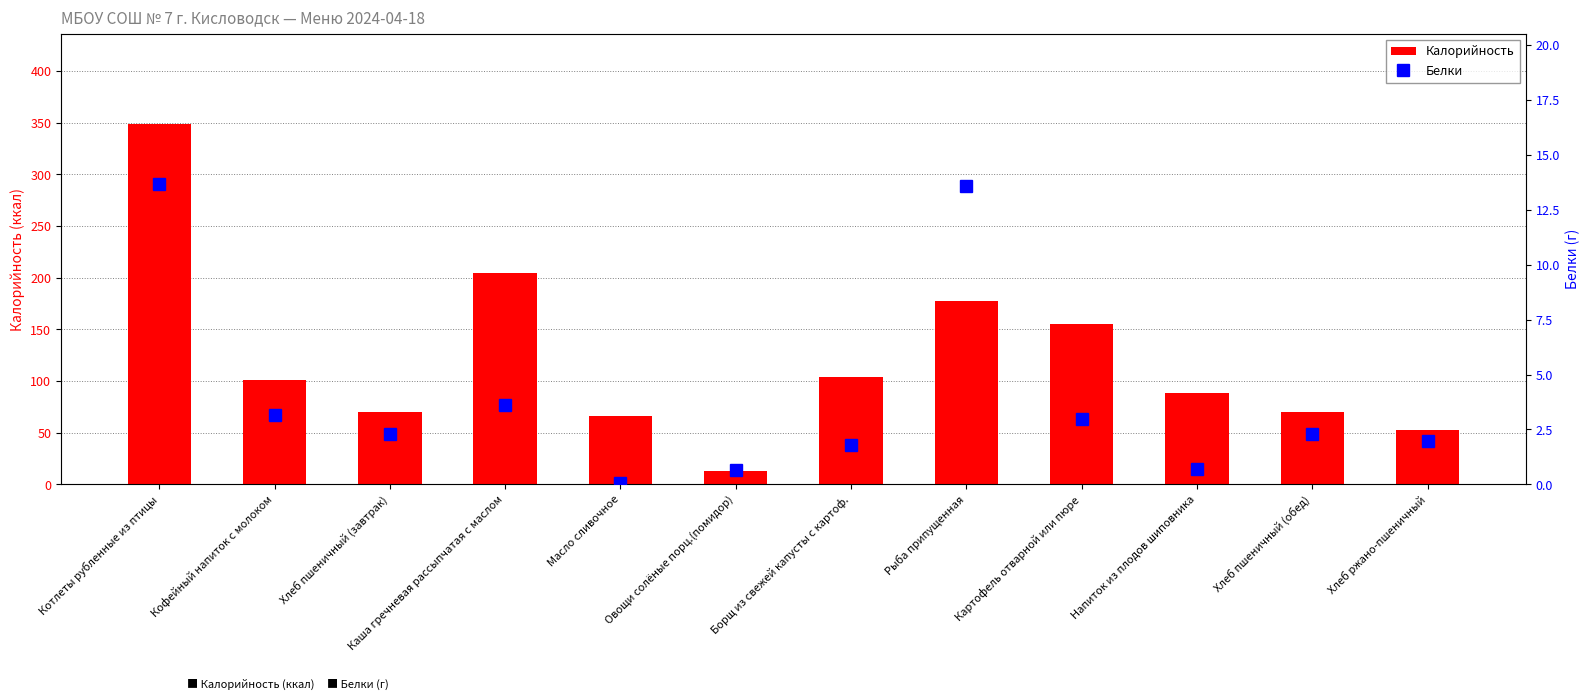

What is the difference between the highest and lowest values at Масло сливочное?

65.9